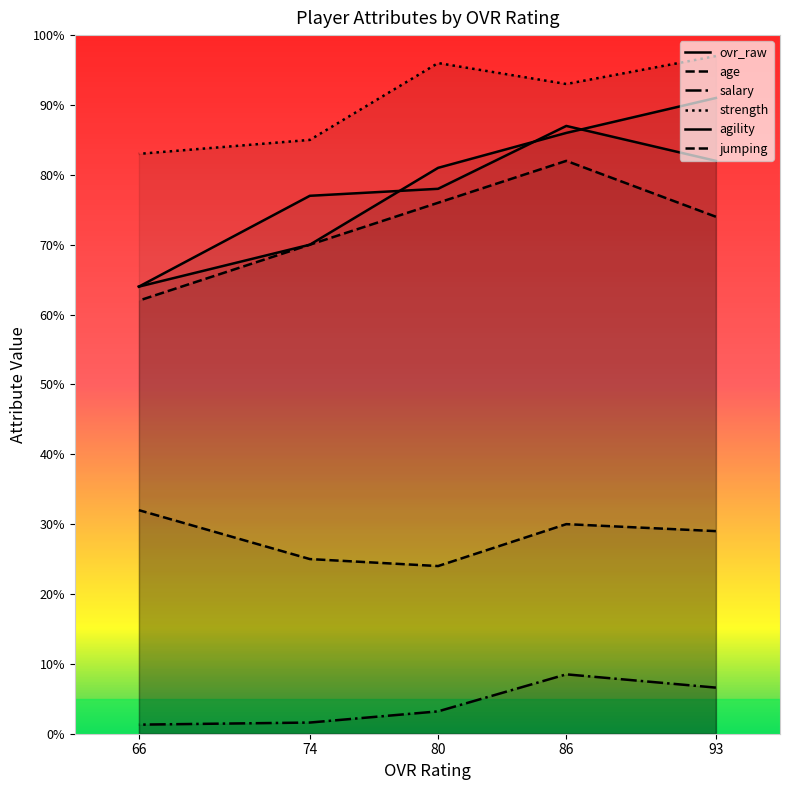

At which category is the sum across all series the highest?

86